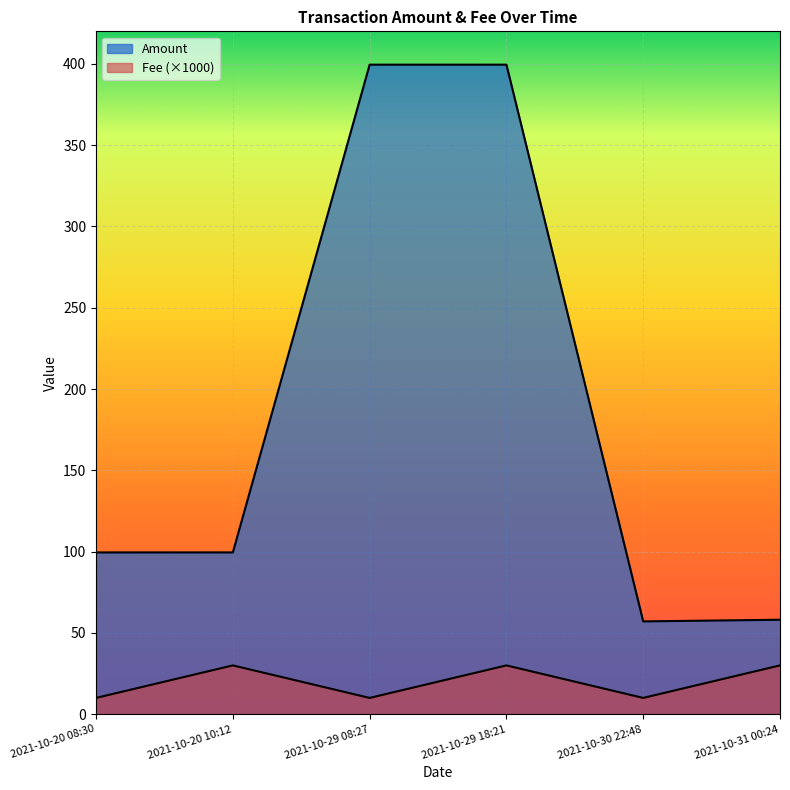

What is the approximate value of Amount at 2021-10-30 22:48?

57.1